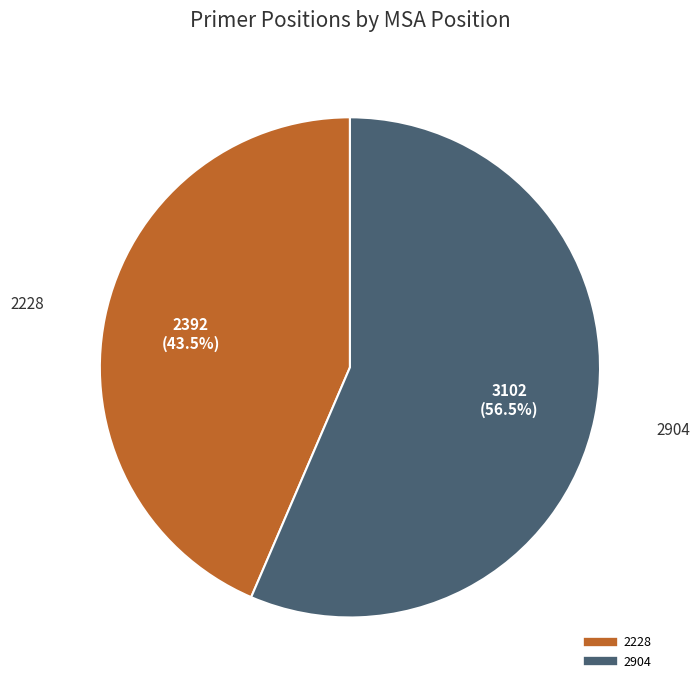

How much of the chart is everything except 2228?

56.5%